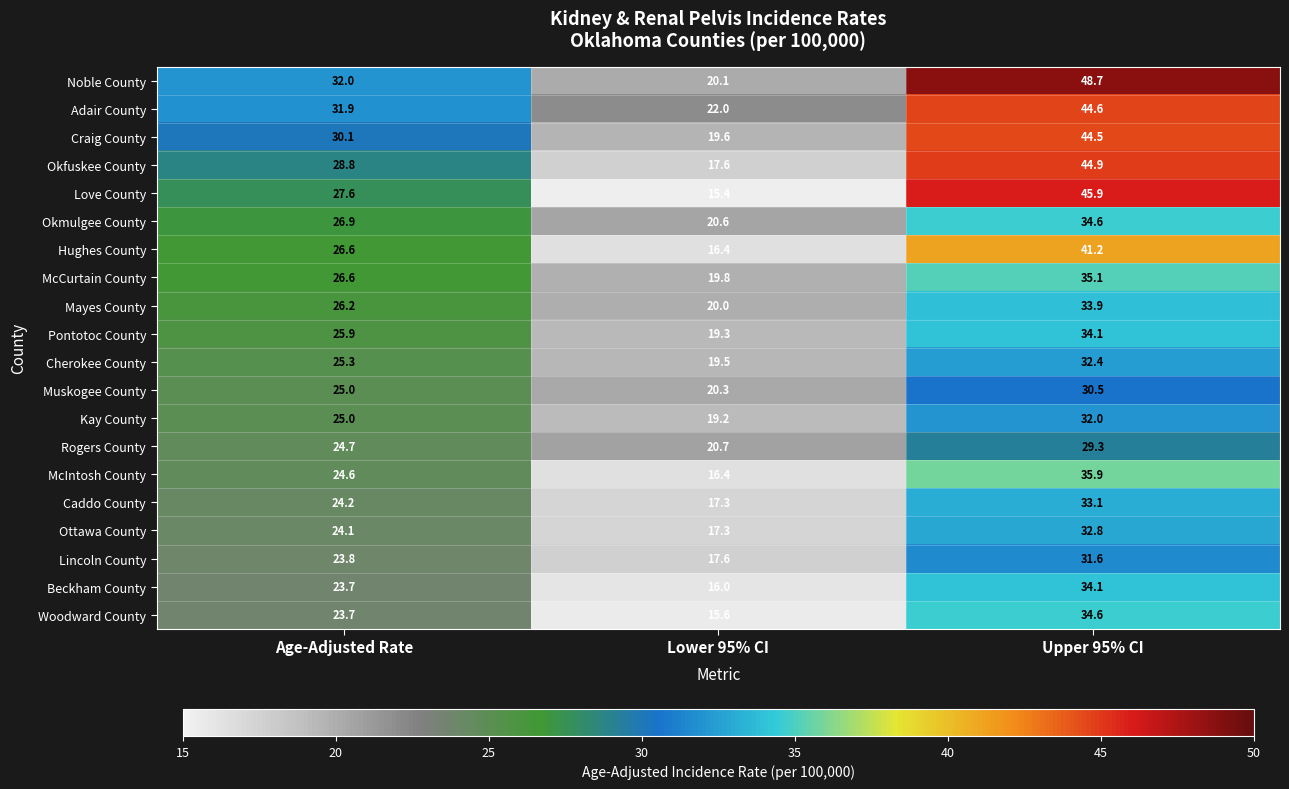

What is the spread (max minus min) of values at Upper 95% CI?

19.4